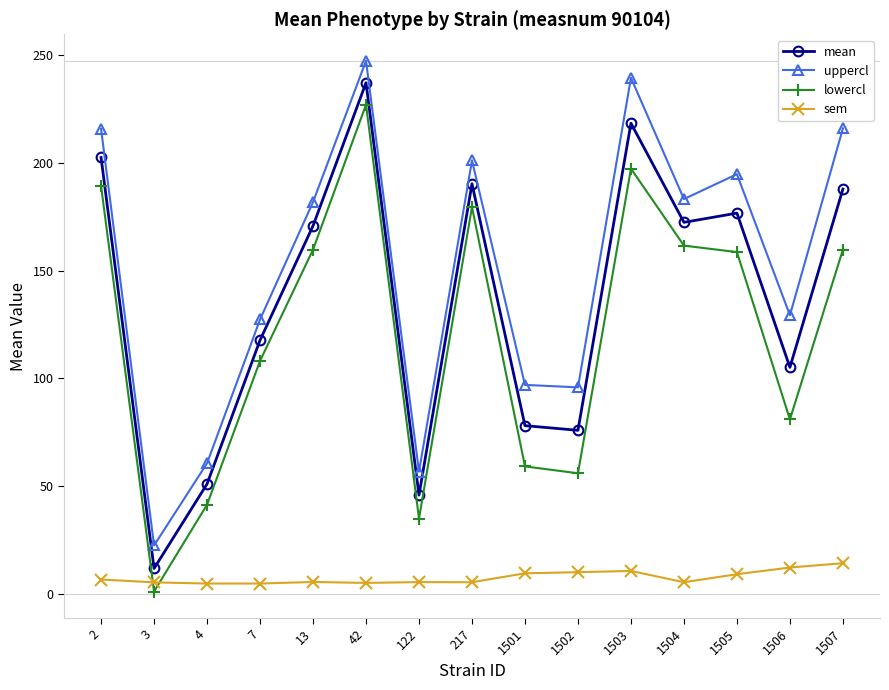

The sem series shows 5.6 at 122. True or false?

True